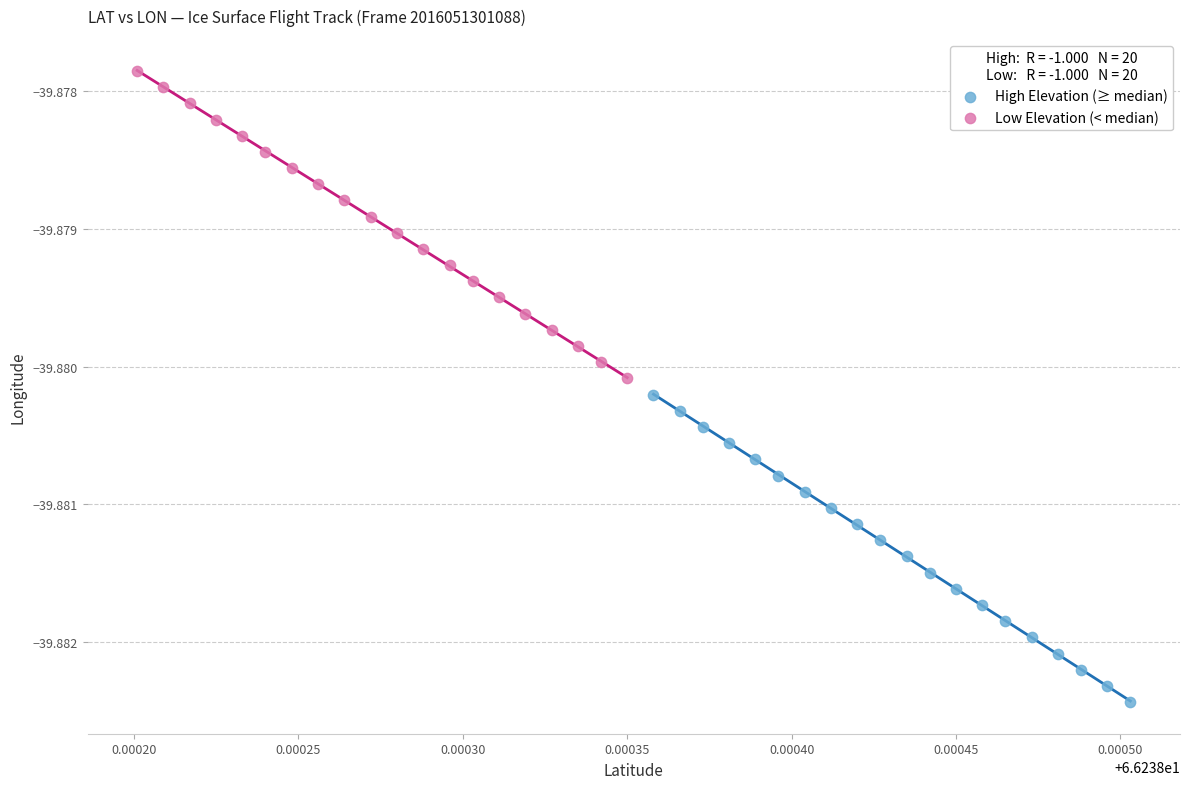

Which series contains the highest Y value?

Low Elevation (< median)